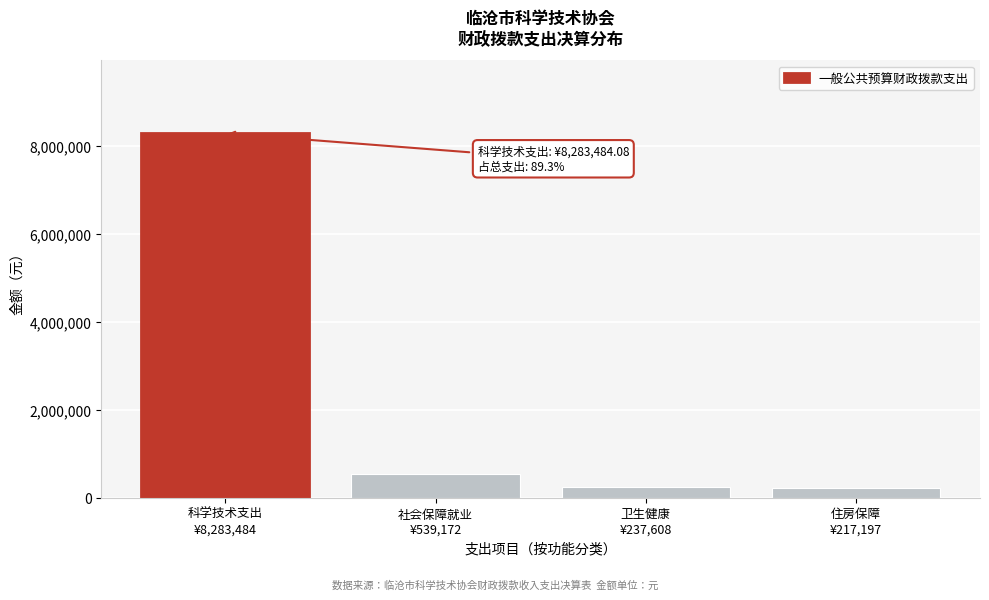

What is the value of the 1st bar from the left?

8283484.1